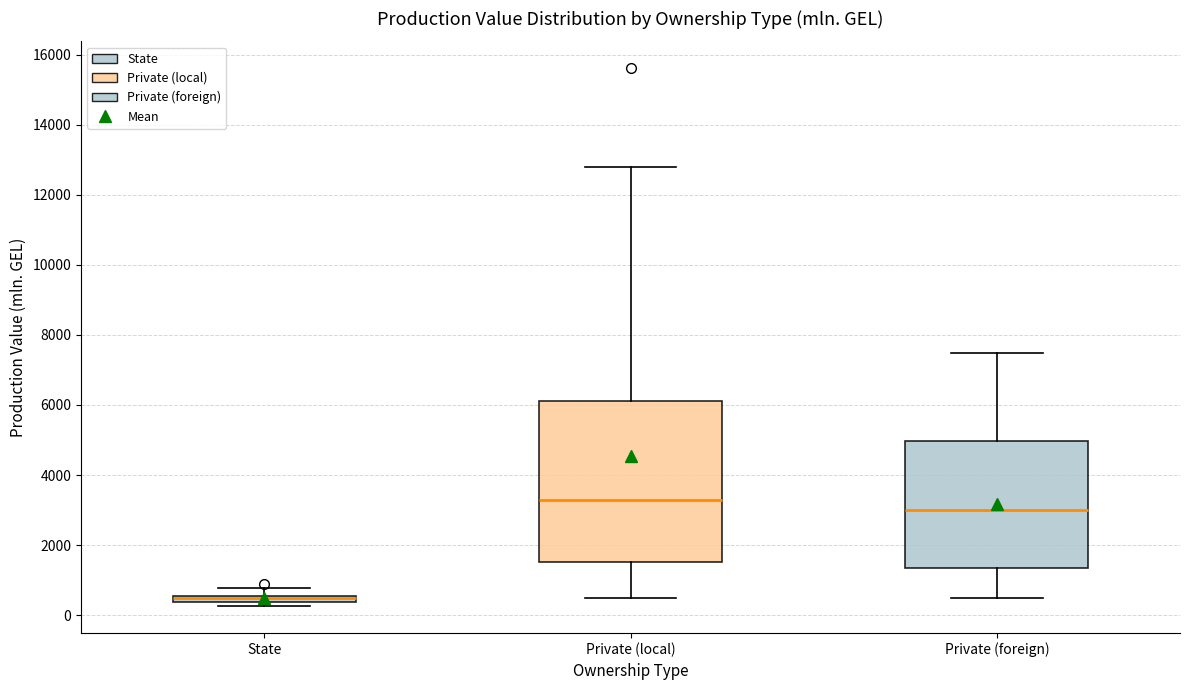

Which box is the tallest, from its lower edge to its upper edge?

Private (local)